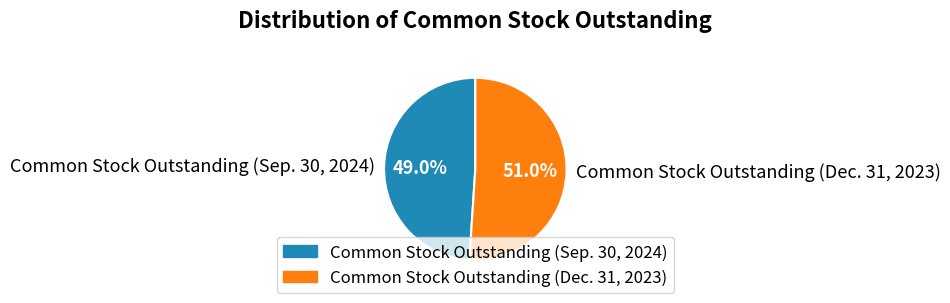

How many segments does this pie chart have?

2